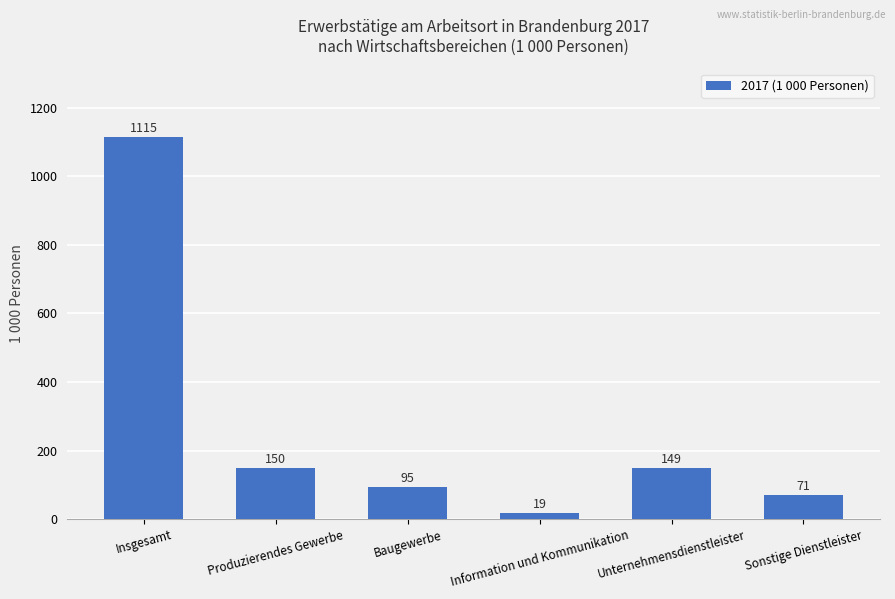

What is the label of the 2nd bar from the right?

Unternehmensdienstleister